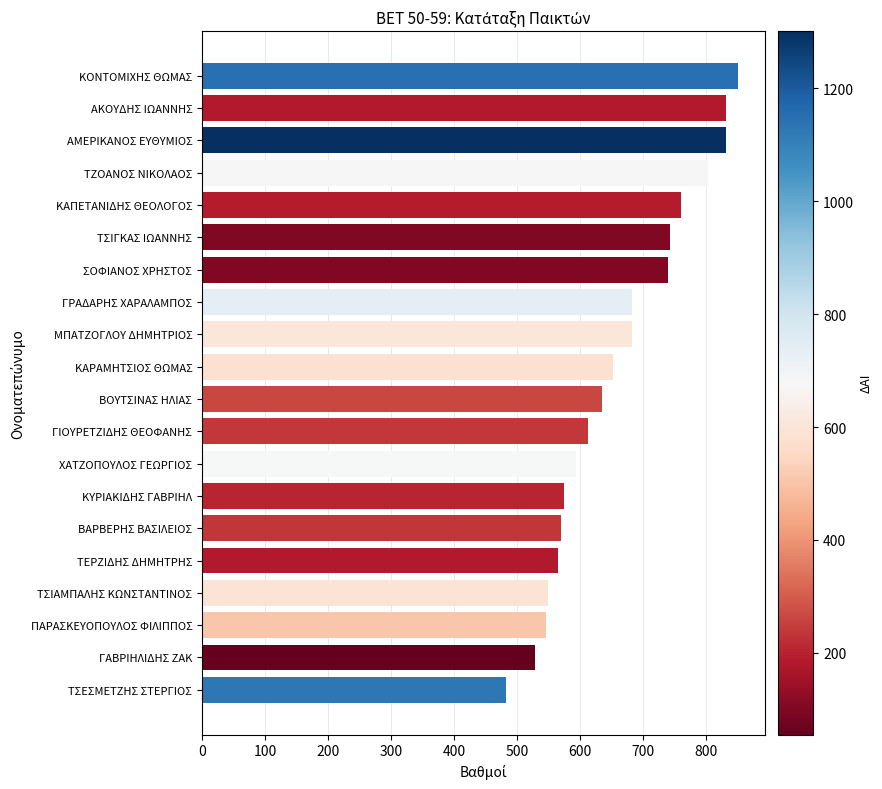

What is the greatest value displayed?

850.0